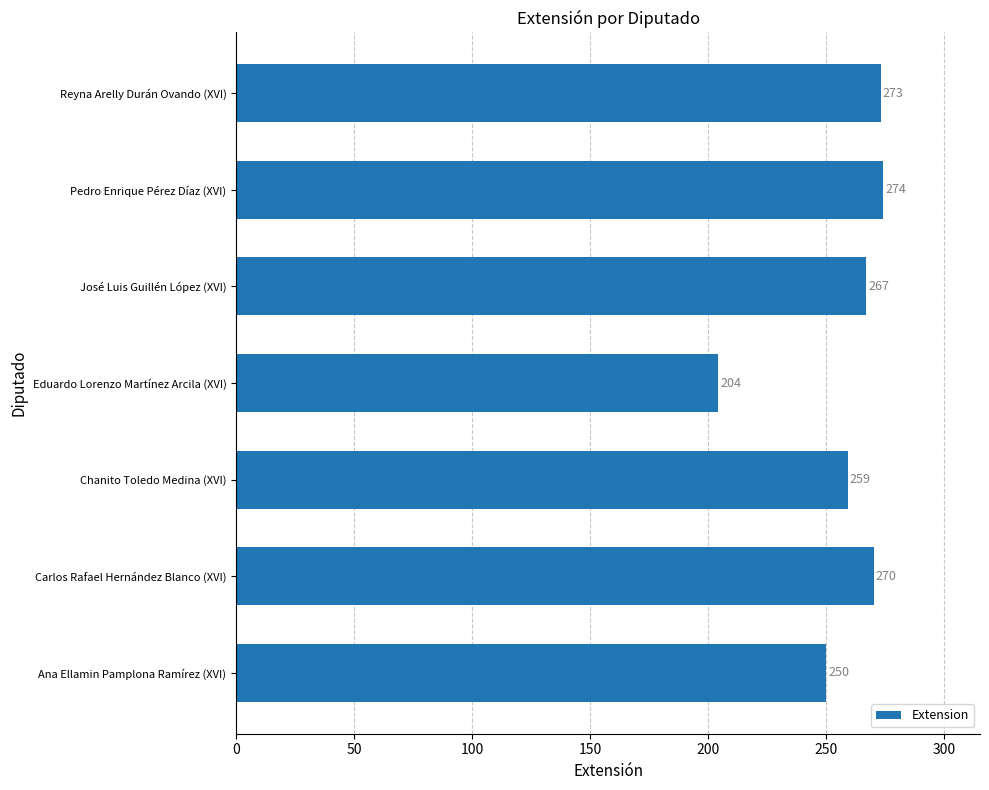

List the labels in order of value, smallest first.

Eduardo Lorenzo Martínez Arcila (XVI), Ana Ellamin Pamplona Ramírez (XVI), Chanito Toledo Medina (XVI), José Luis Guillén López (XVI), Carlos Rafael Hernández Blanco (XVI), Reyna Arelly Durán Ovando (XVI), Pedro Enrique Pérez Díaz (XVI)